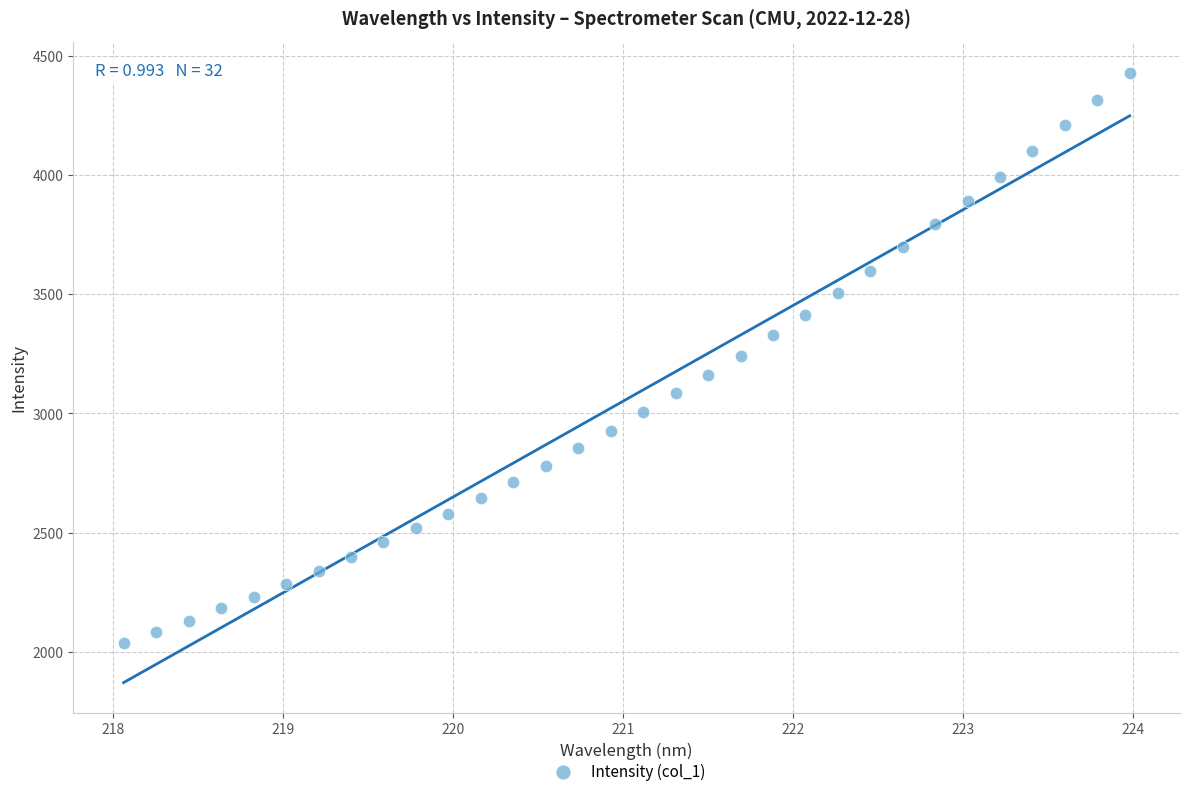

What is the range of Y values (max minus min)?

2390.1